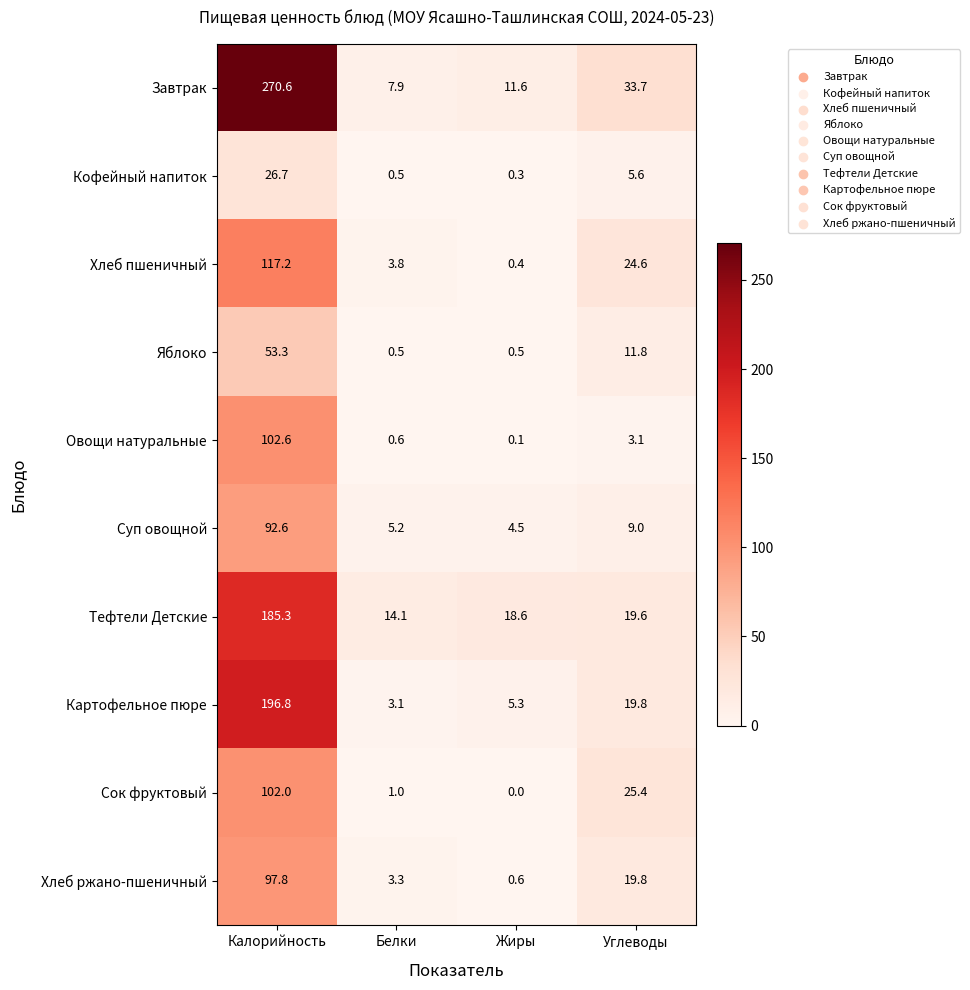

The Кофейный напиток series shows 8.5 at Углеводы. True or false?

False